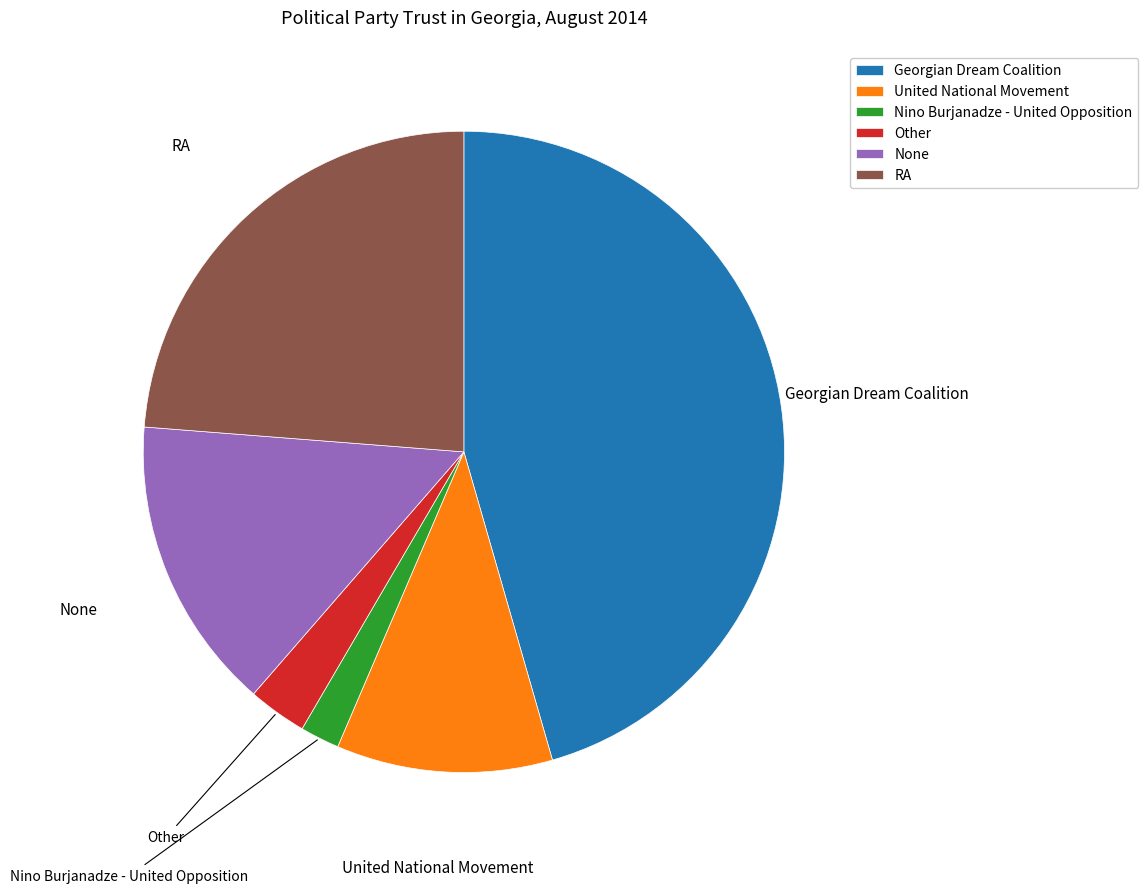

Do Nino Burjanadze - United Opposition and Other together represent more than half of the pie?

No